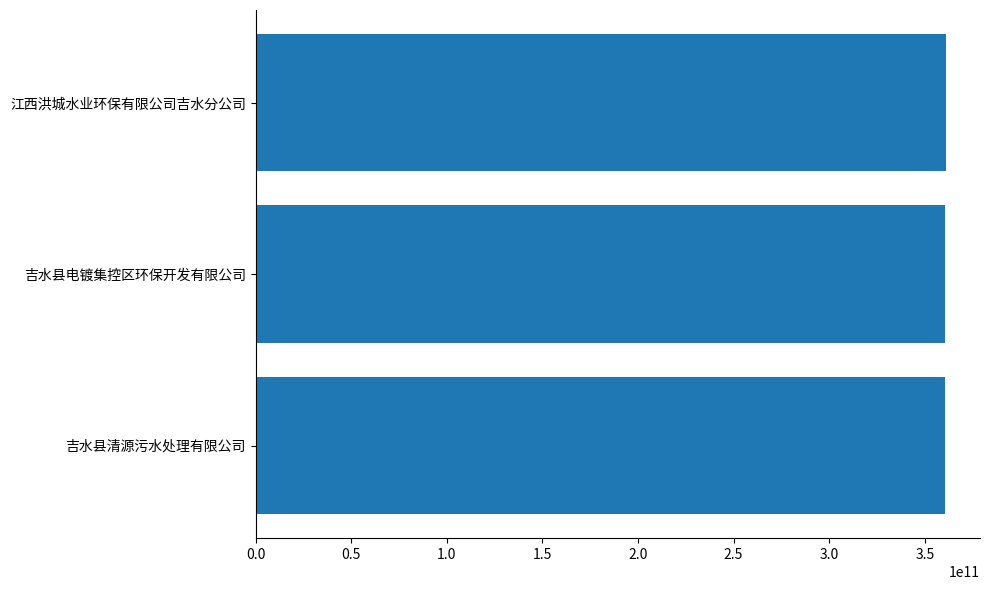

What is the average value?

360807333391